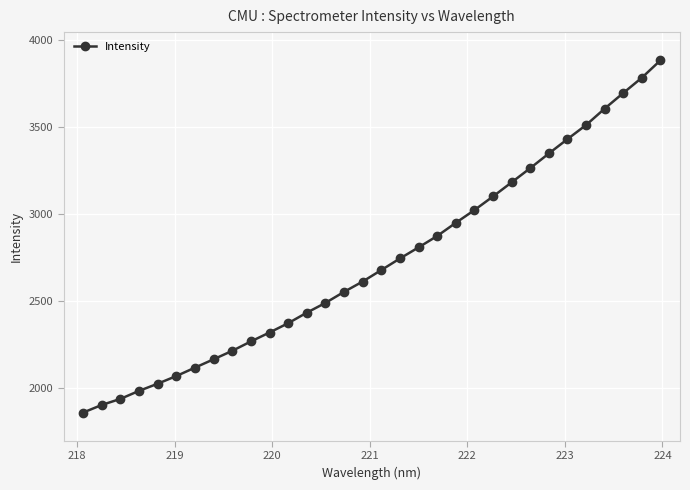

What is the difference between the second highest and minimum values?

1924.4